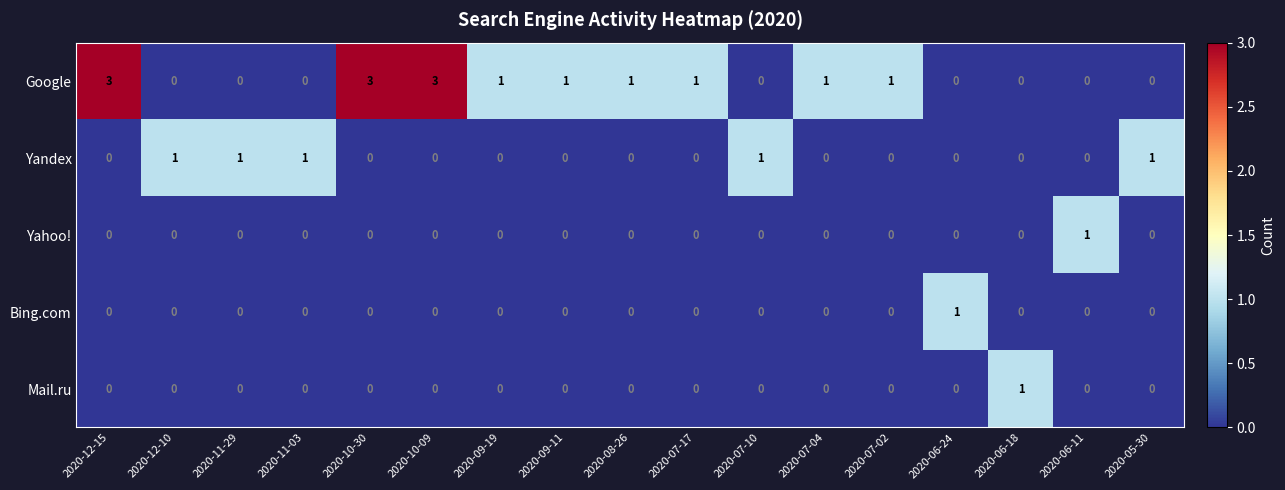

At how many categories does at least one series exceed 2?

3